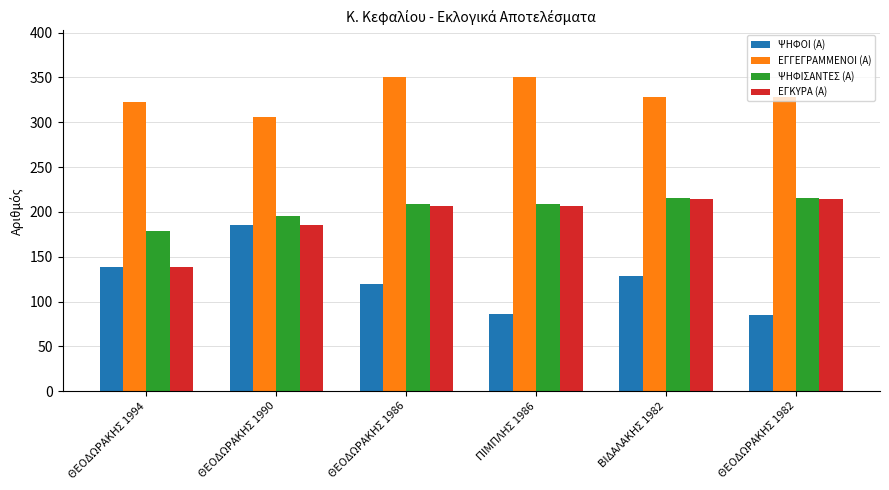

What are all the series names shown in the legend?

ΨΗΦΟΙ (Α), ΕΓΓΕΓΡΑΜΜΕΝΟΙ (Α), ΨΗΦΙΣΑΝΤΕΣ (Α), ΕΓΚΥΡΑ (Α)